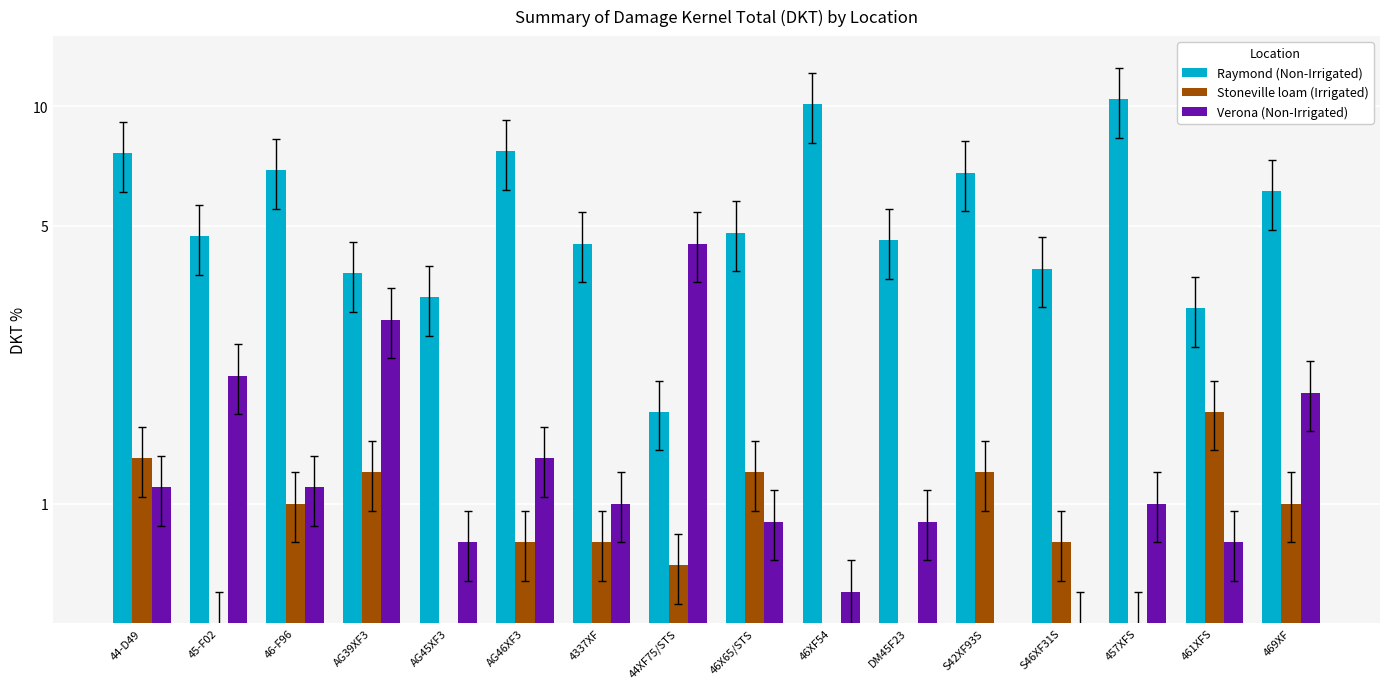

Rank the series by their maximum value, from lowest to highest.

Stoneville loam (Irrigated), Verona (Non-Irrigated), Raymond (Non-Irrigated)